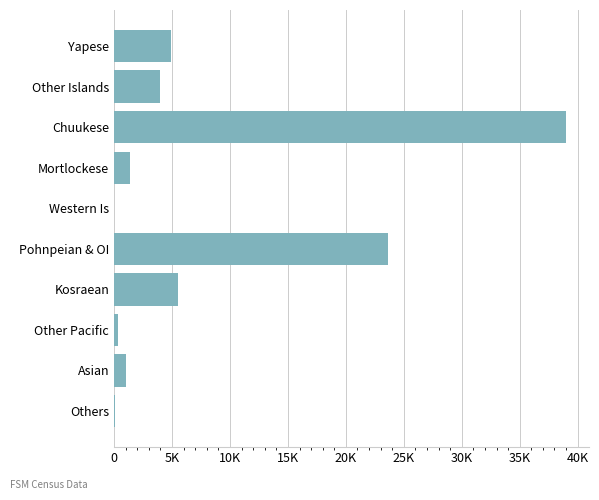

At which label is the value closest to 19521?

Pohnpeian & OI